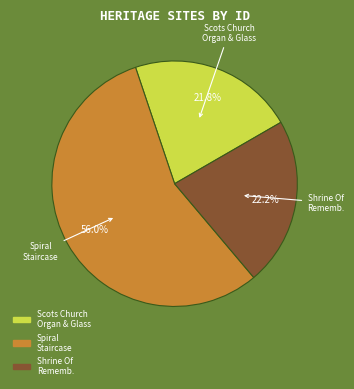

Is there any slice that represents more than half of the pie?

Yes